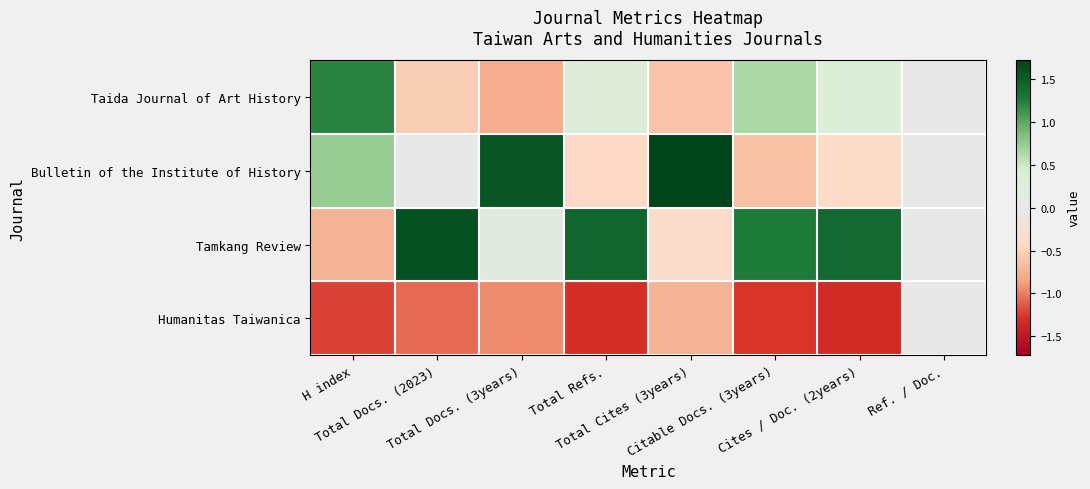

List the series in order of their peak value, highest first.

Bulletin of the Institute of History, Tamkang Review, Taida Journal of Art History, Humanitas Taiwanica